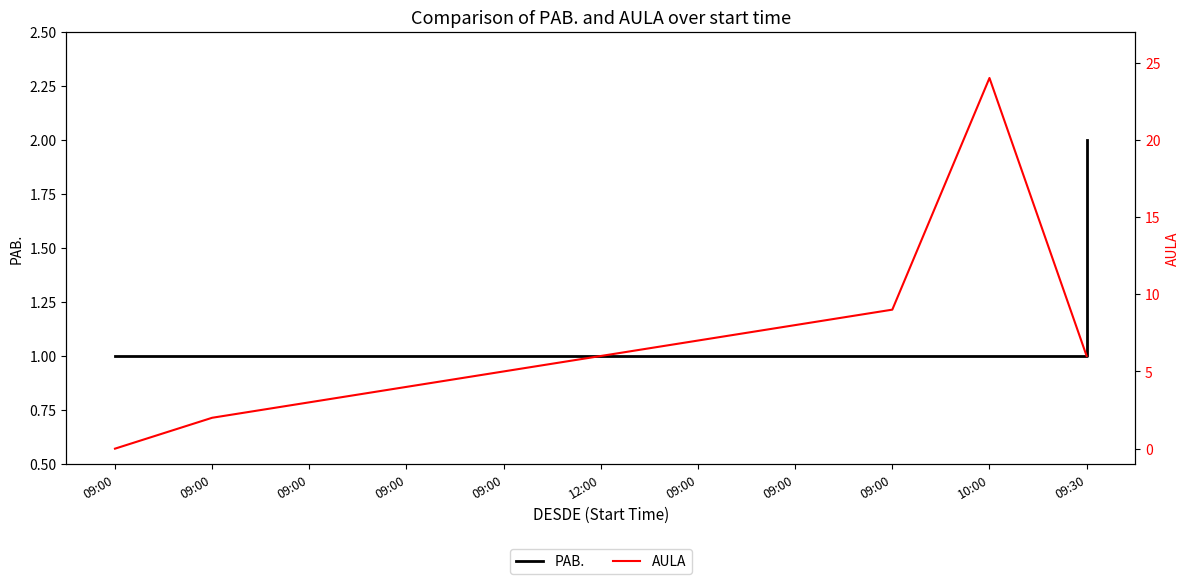

Which category has the lowest value across all series?

09:00